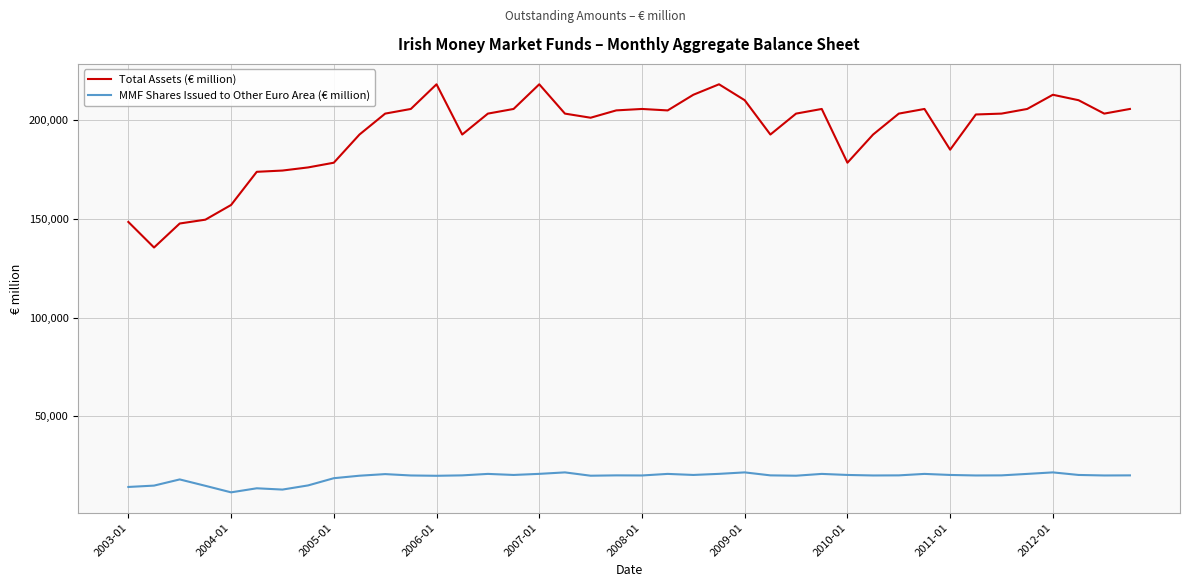

What is the smallest value displayed?

11441